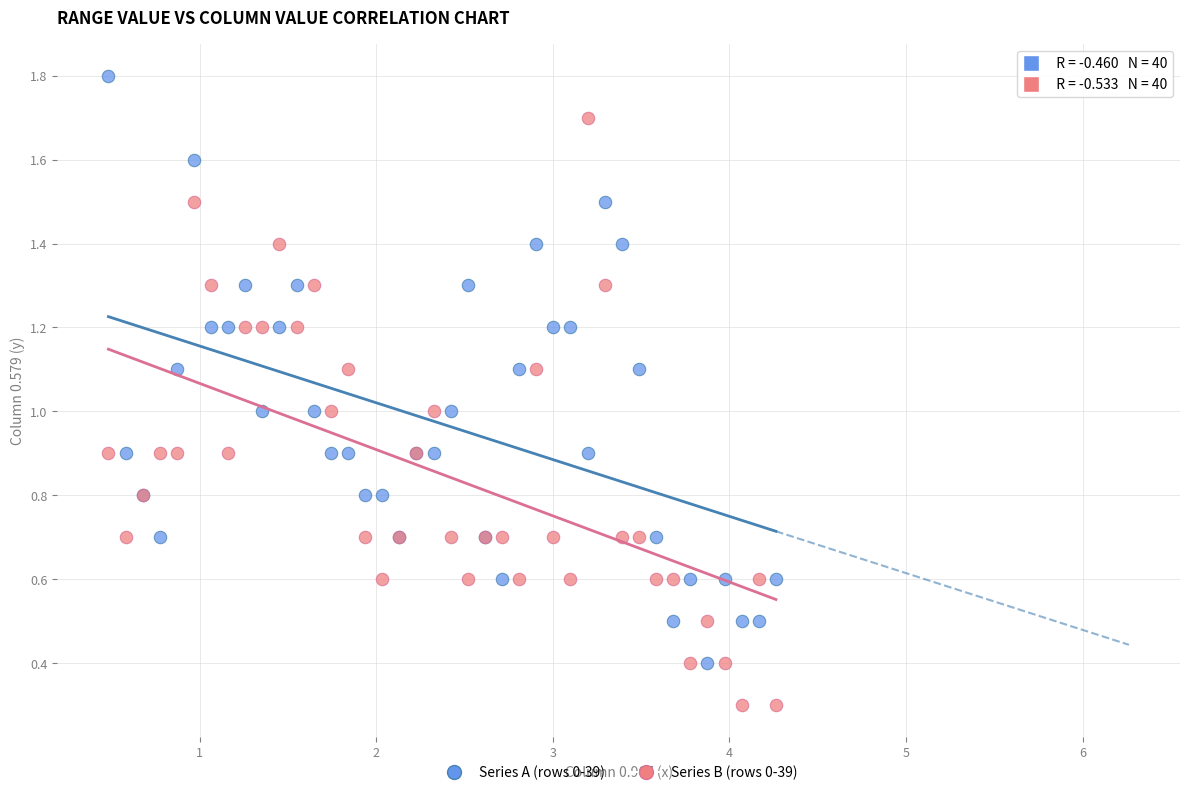

What is the X range (max minus min) for the scatter plot?

3.8